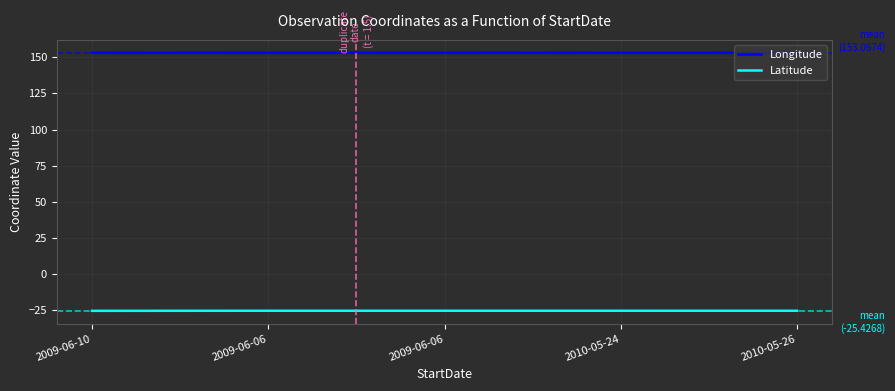

Is this an area chart (filled region under the line)?

No